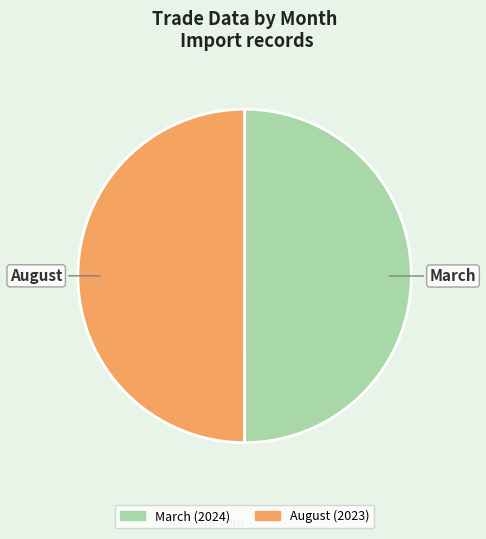

Is it true that August is 58% of the pie?

False